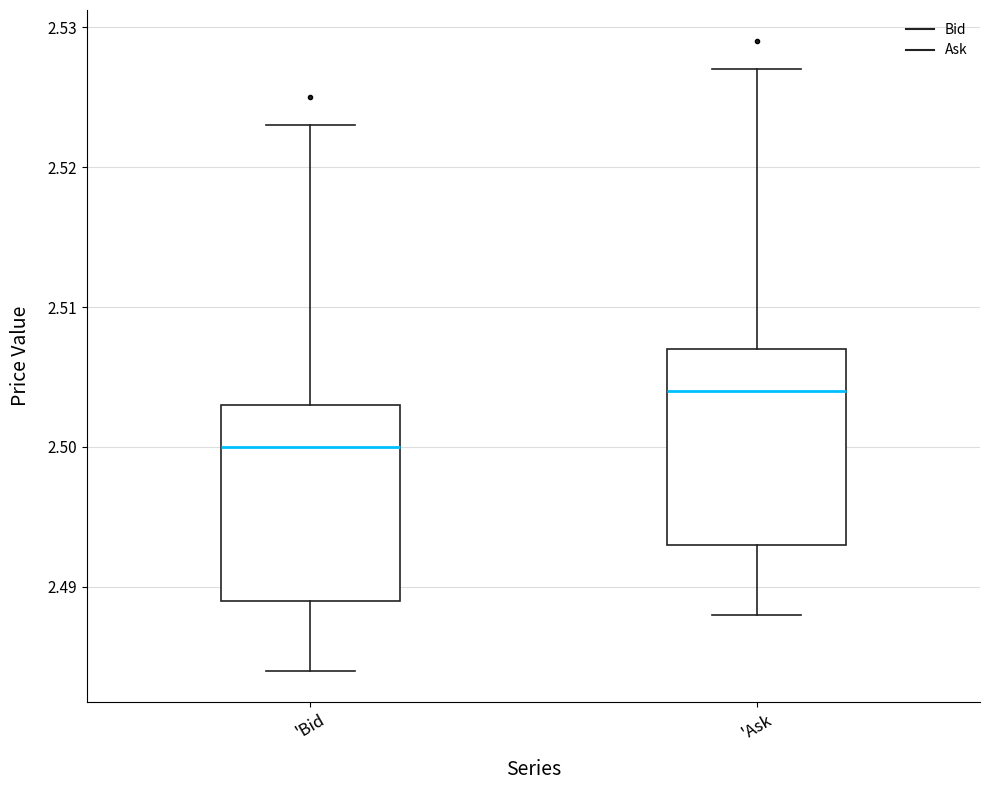

Where is the lower edge of the box for 'Ask on the y-axis? The values are not printed on the chart, so give them approximately, as read against the axis.

2.493